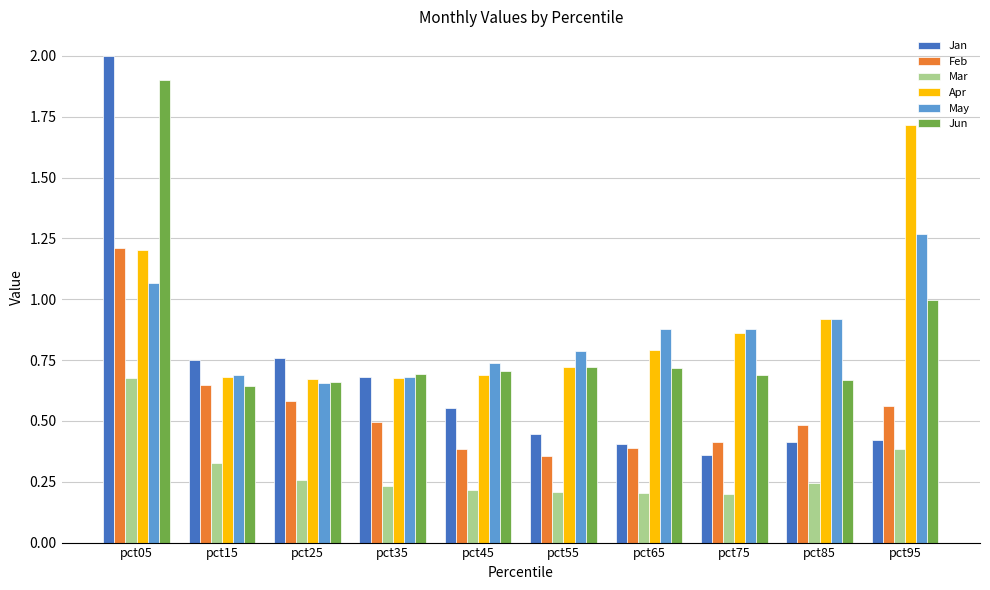

Which series has the largest range (max minus min)?

Jan